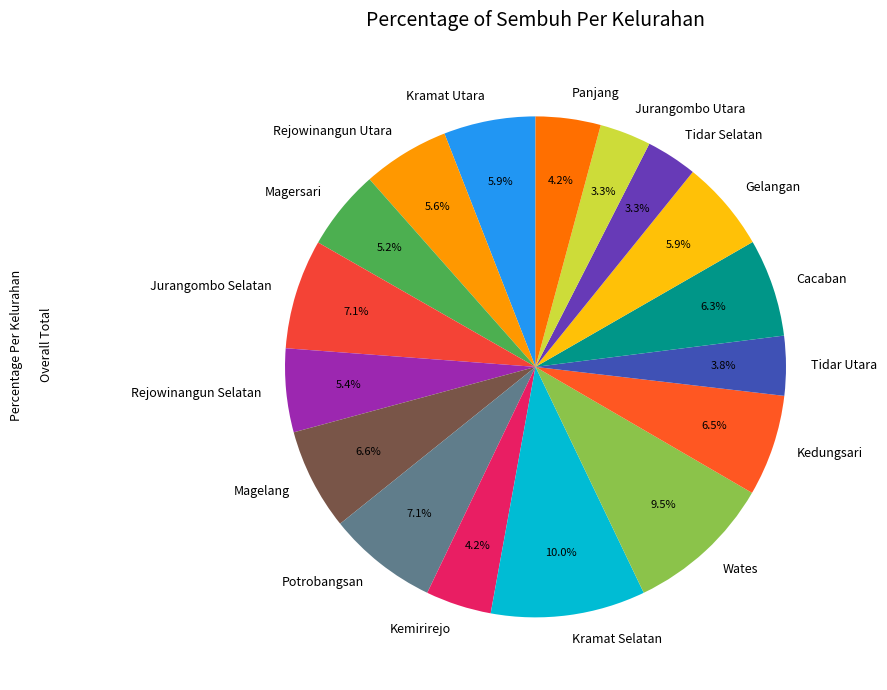

Is it true that Jurangombo Utara is 3% of the pie?

True